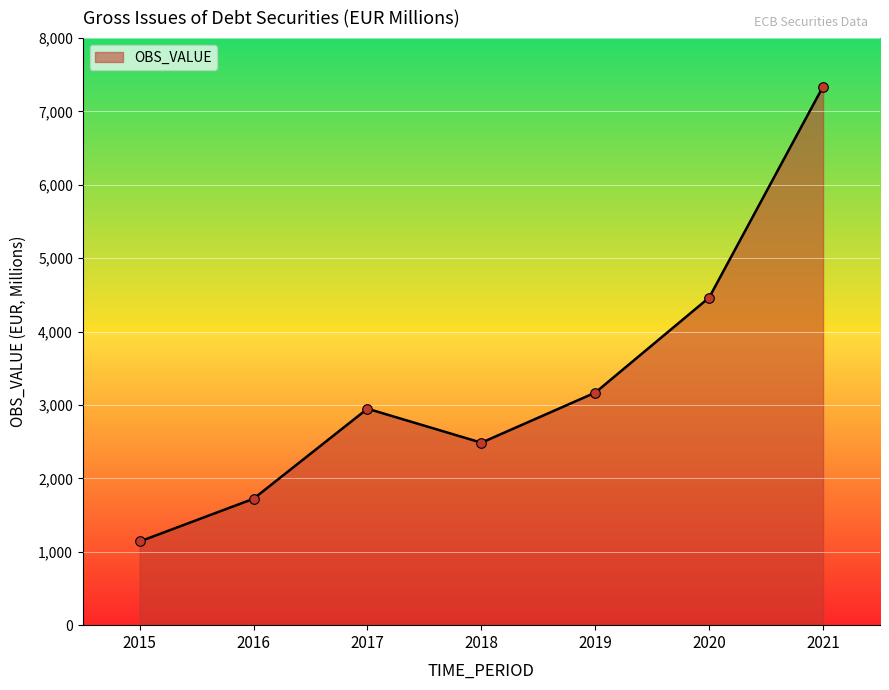

What is the change in value from 2017 to 2019?

+219.4